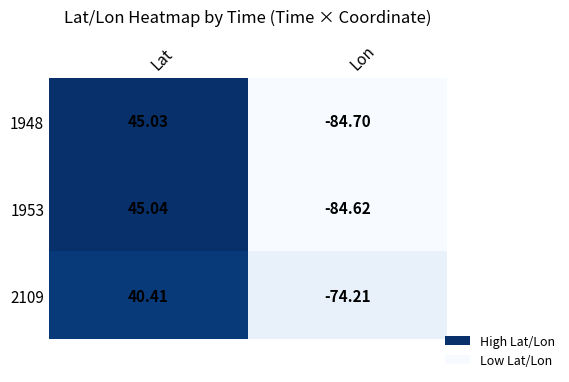

Which series changed the most between Lat and Lon?

1948